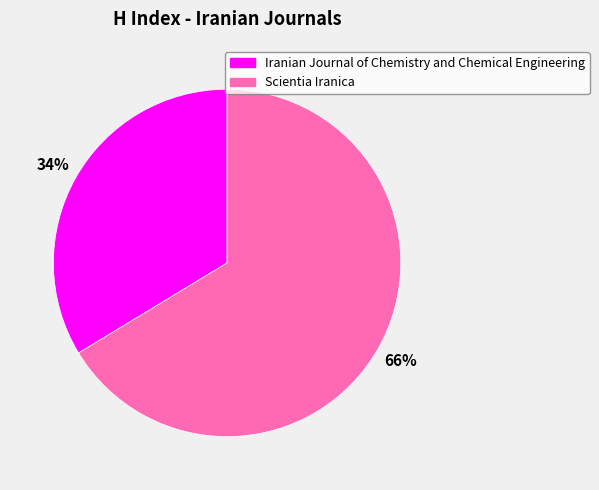

Does any single category account for the majority?

Yes